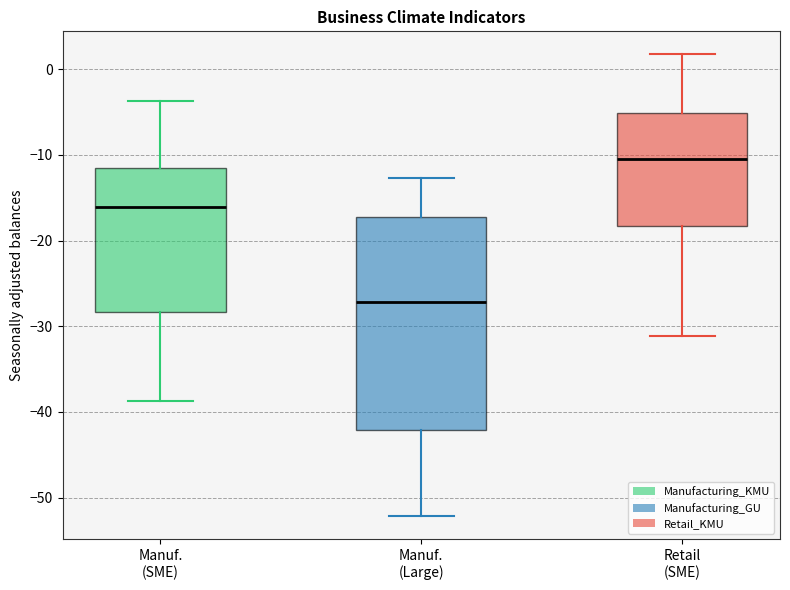

Reading left to right, read every box against the y-axis: the position of its median line, the range the box covers, and the ends of its whiskers. The values are not printed on the chart, so give them approximately, as read against the axis.

Manuf. (SME): median -16, box -28 to -12, whiskers -39 to -4
Manuf. (Large): median -27, box -42 to -17, whiskers -52 to -13
Retail (SME): median -10, box -18 to -5, whiskers -31 to 2